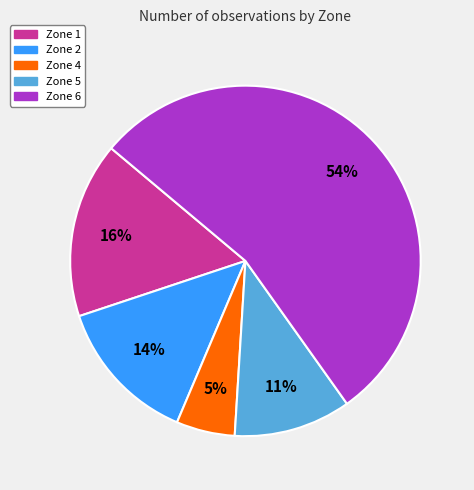

How many segments does this pie chart have?

5